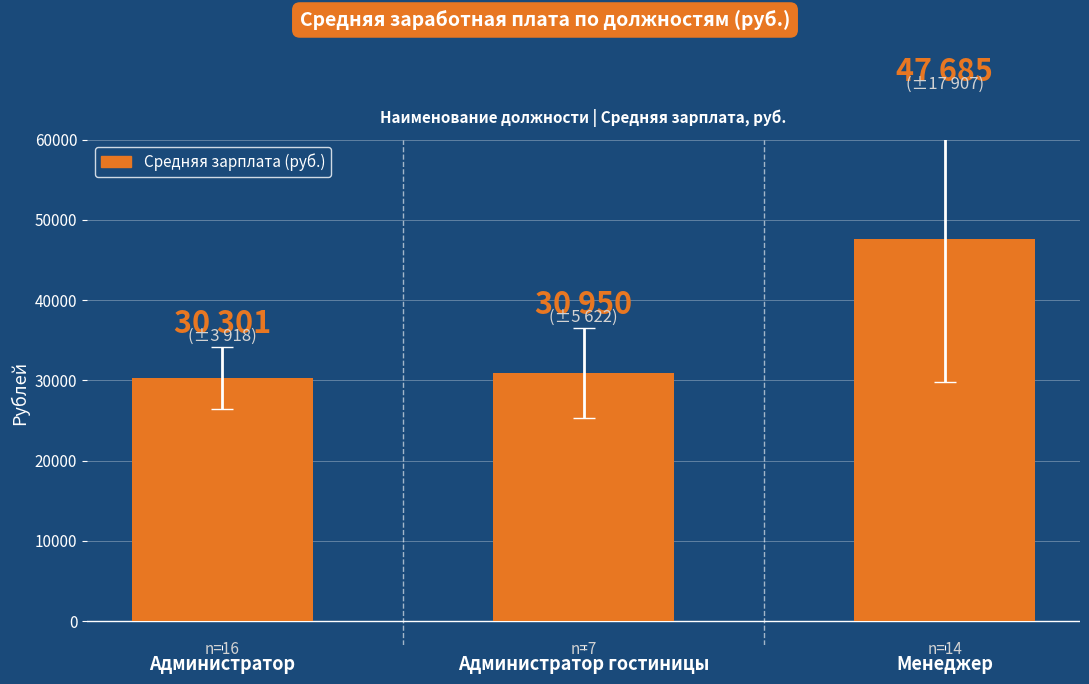

What is the sum of the values at Администратор and Менеджер?

77987.7